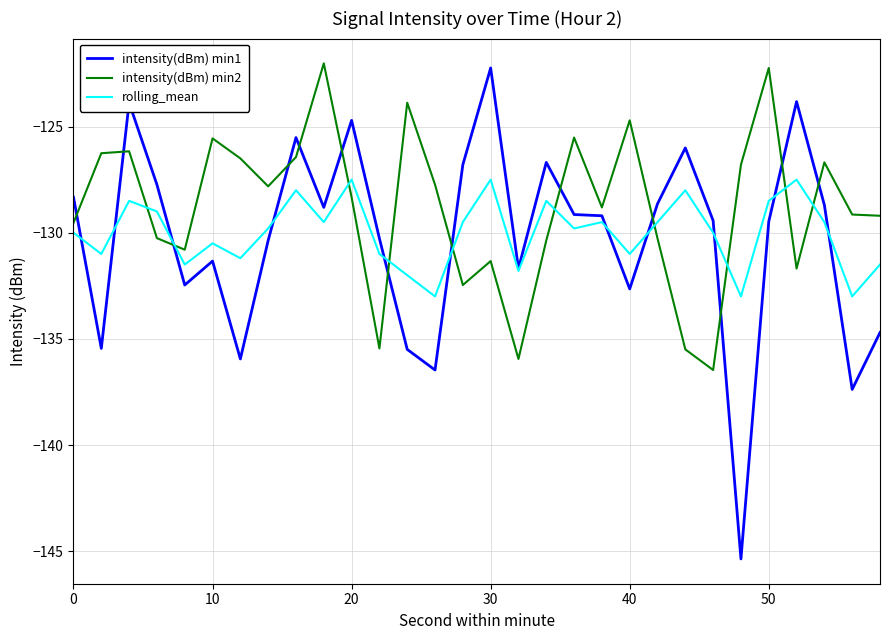

Which series has the largest range (max minus min)?

intensity(dBm) min1